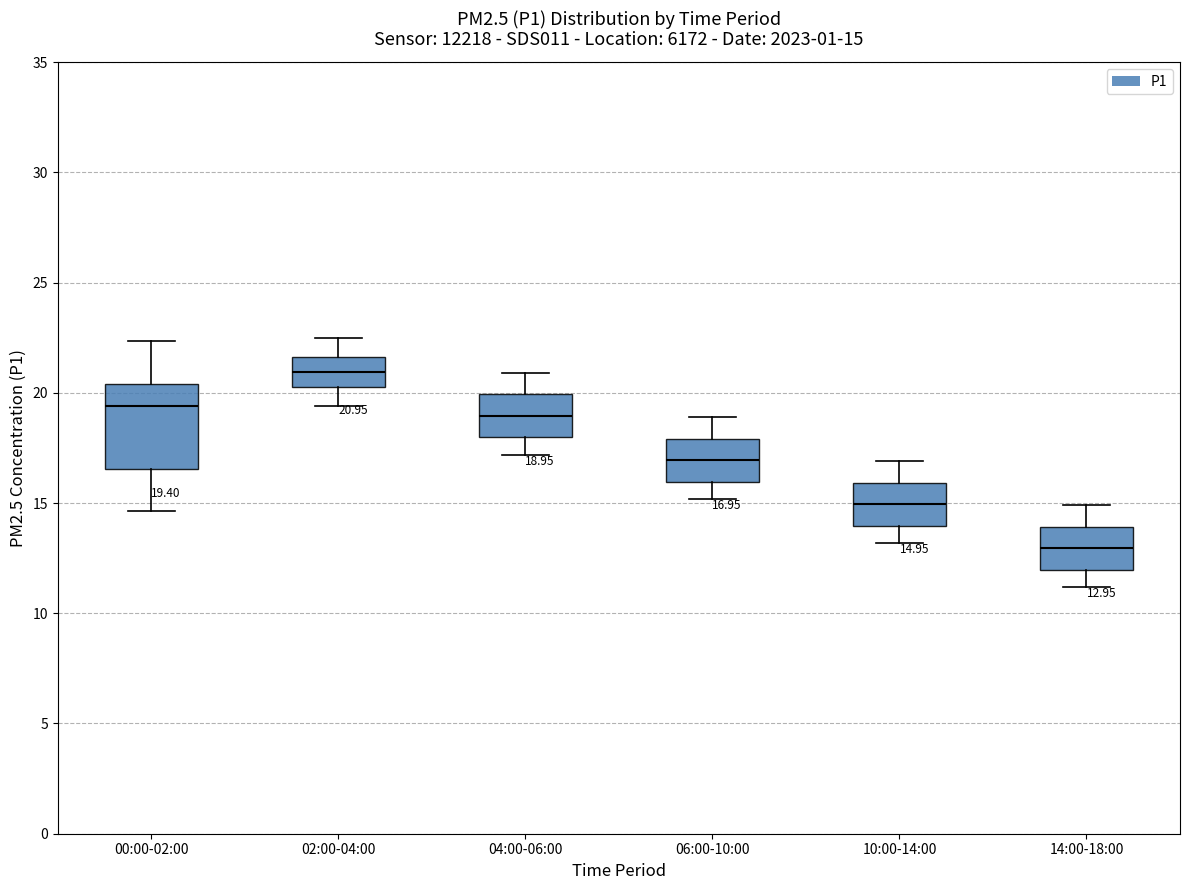

Which box is the tallest, from its lower edge to its upper edge?

00:00-02:00